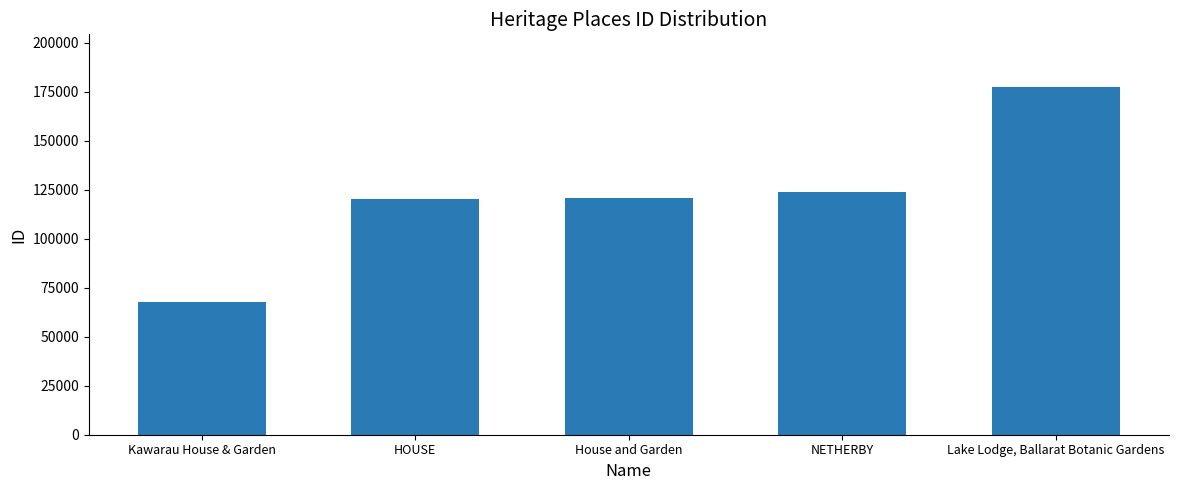

Is it true that the value at Kawarau House & Garden is 67615?

True